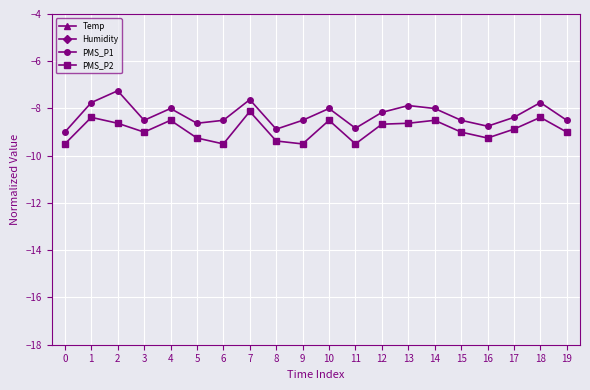

List the series in order of their peak value, lowest first.

PMS_P2, PMS_P1, Temp, Humidity